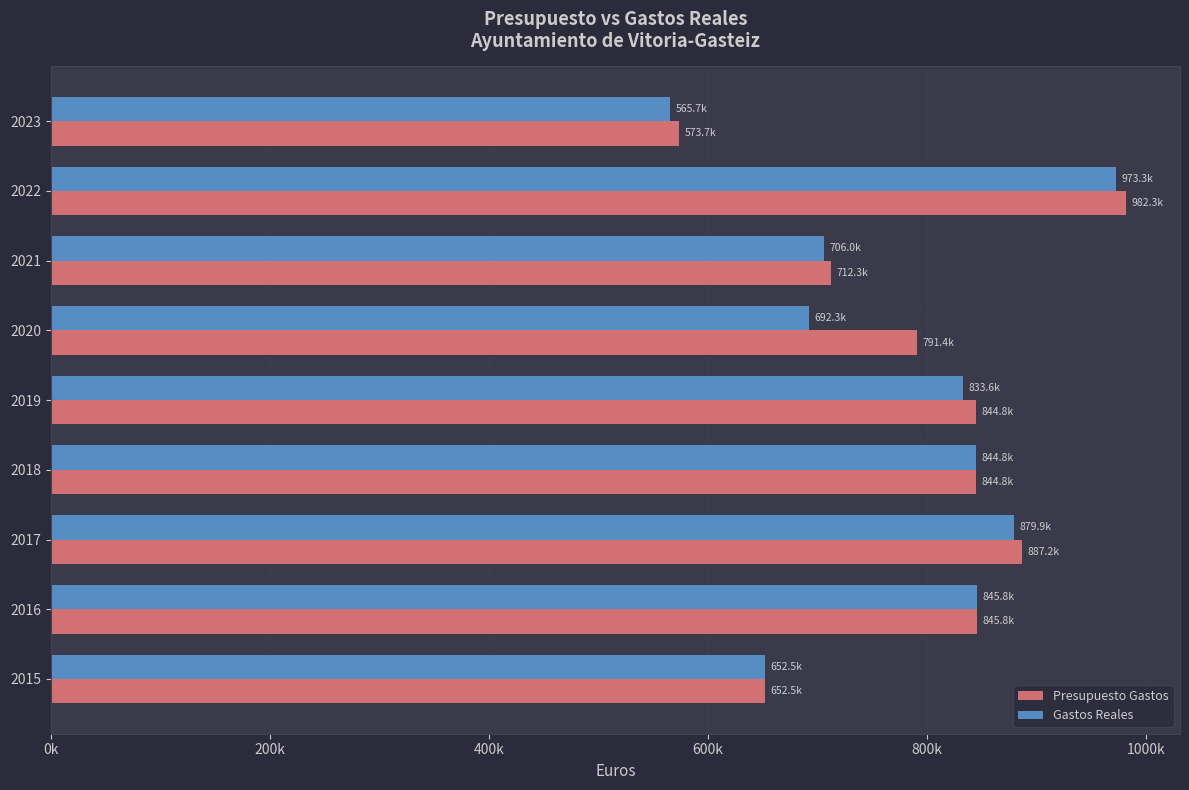

What are all the series names shown in the legend?

Presupuesto Gastos, Gastos Reales